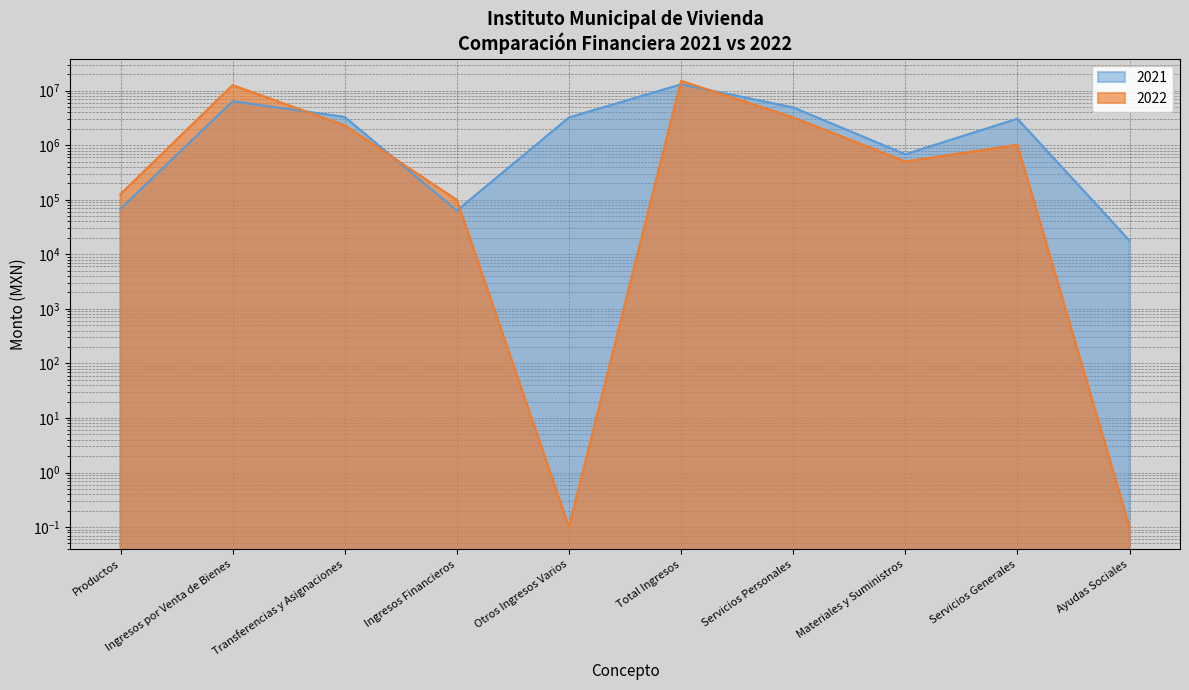

At which label does 2022 first exceed 1015400?

Ingresos por Venta de Bienes